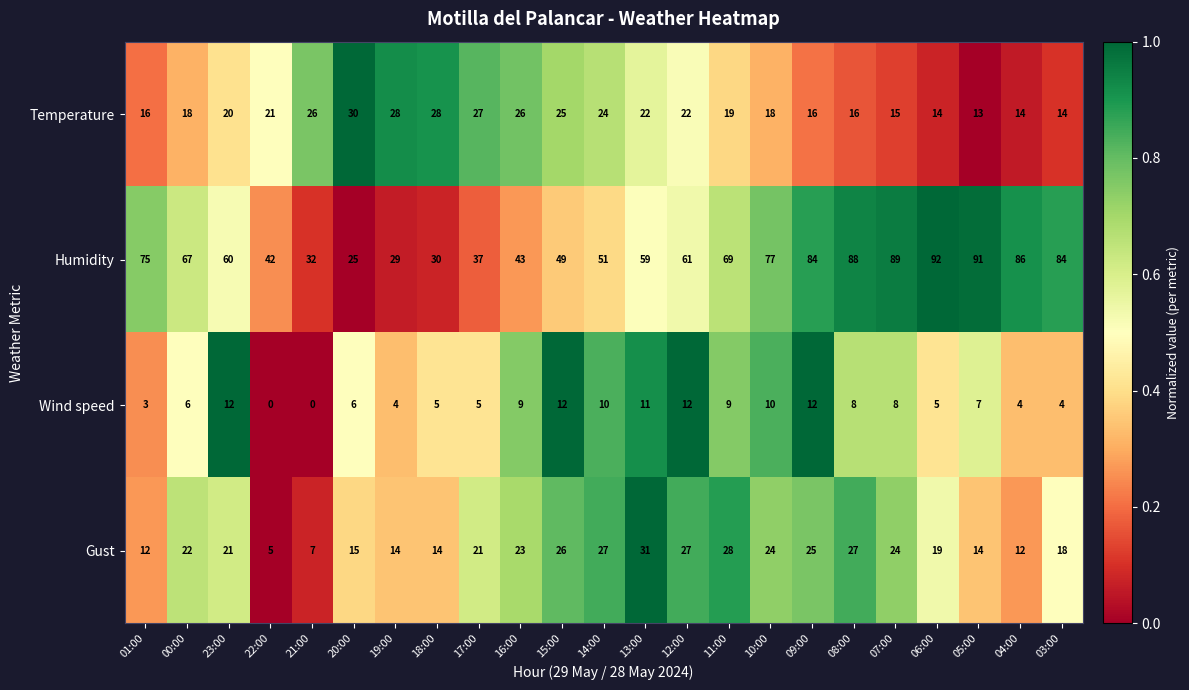

The Wind speed series shows 4 at 19:00. True or false?

True